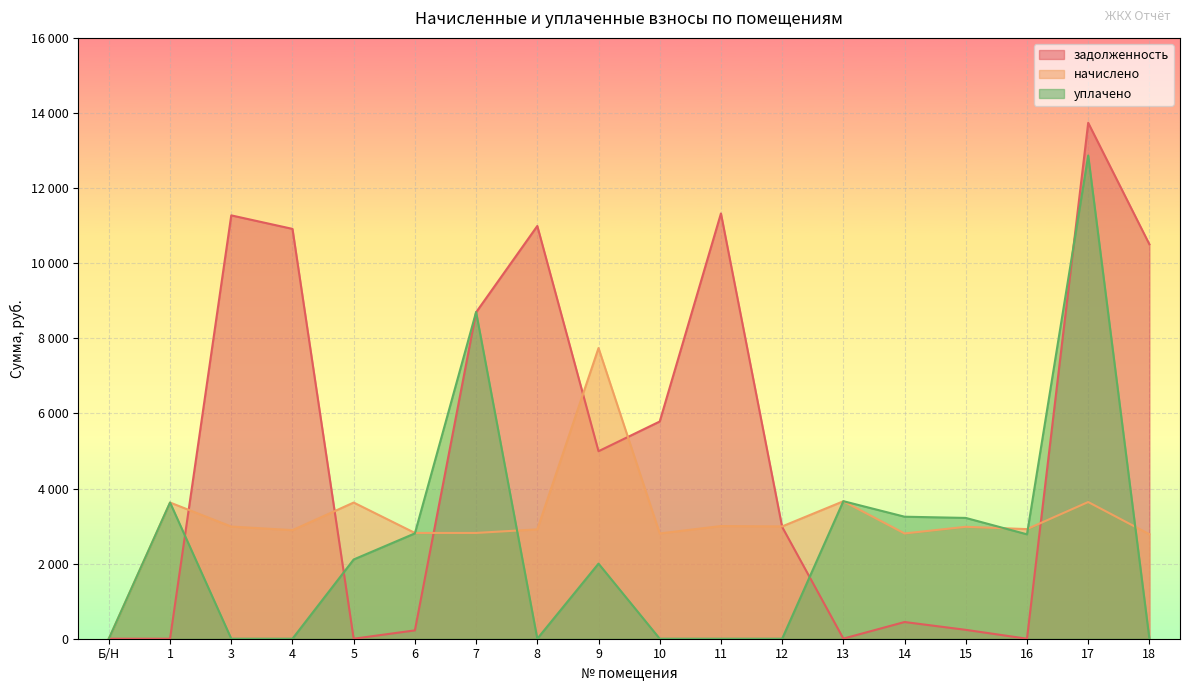

How many distinct data groups are displayed?

3